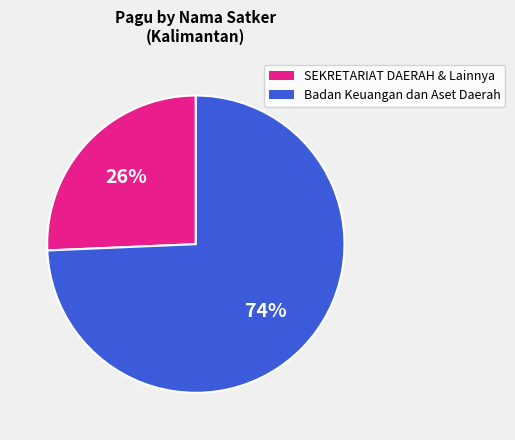

How many slices are in this pie chart?

2